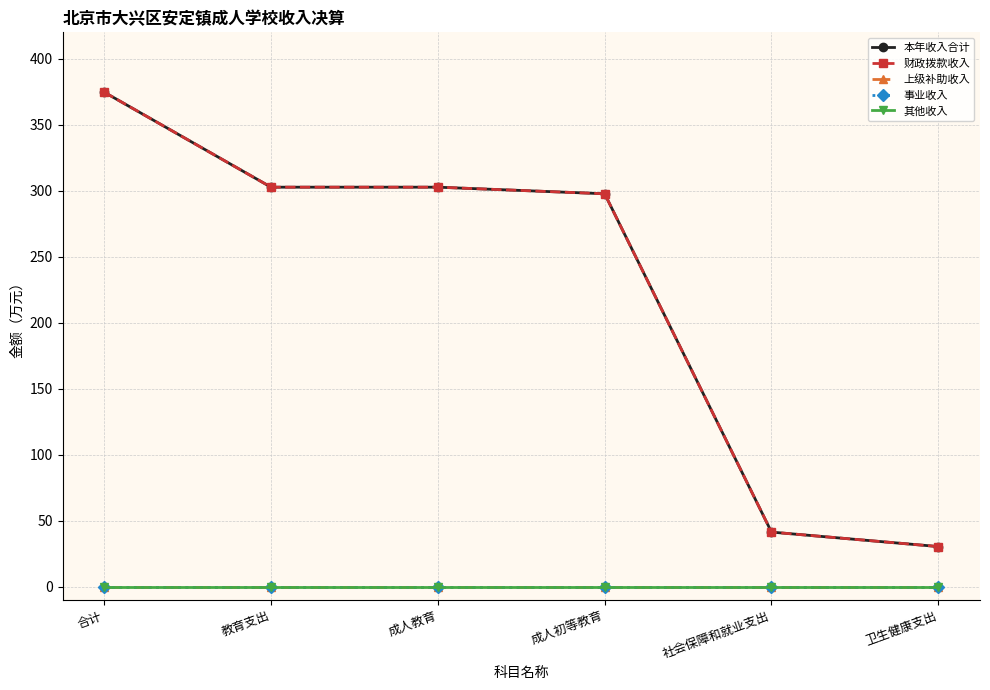

Does the chart have visible grid lines?

Yes